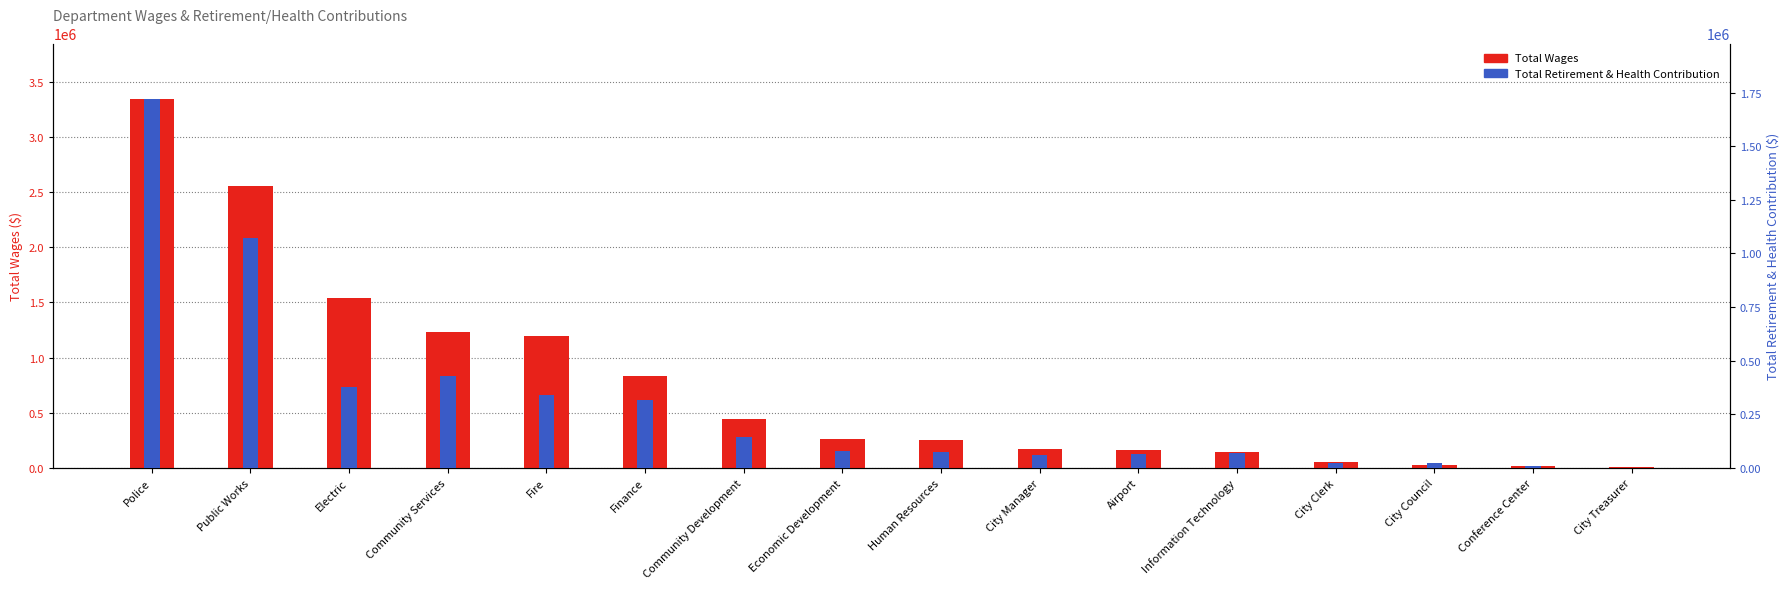

What is the lowest value of the Total Wages series?

3600